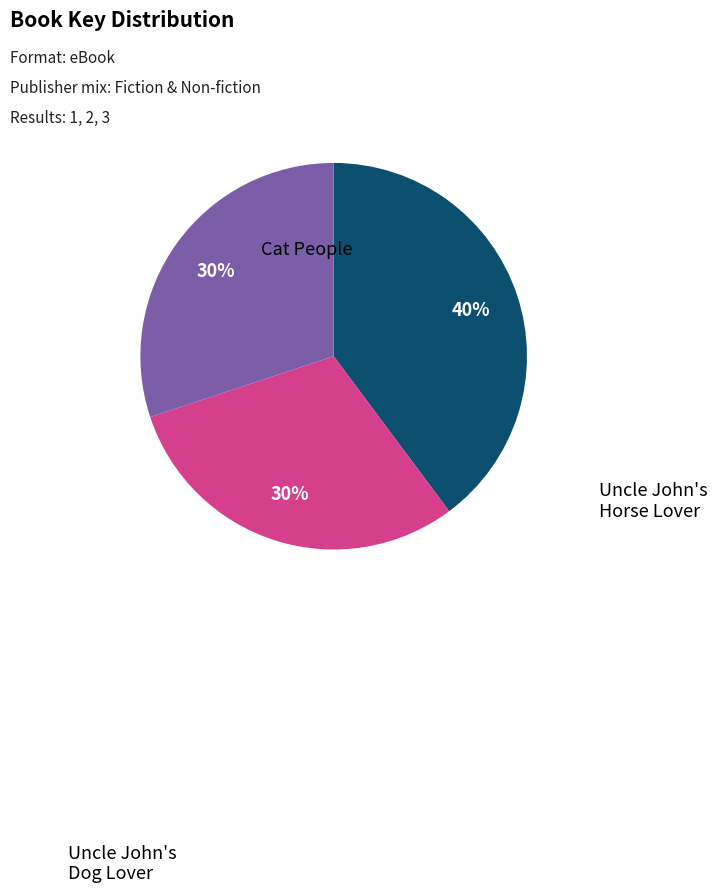

Count the number of slices in the pie.

3